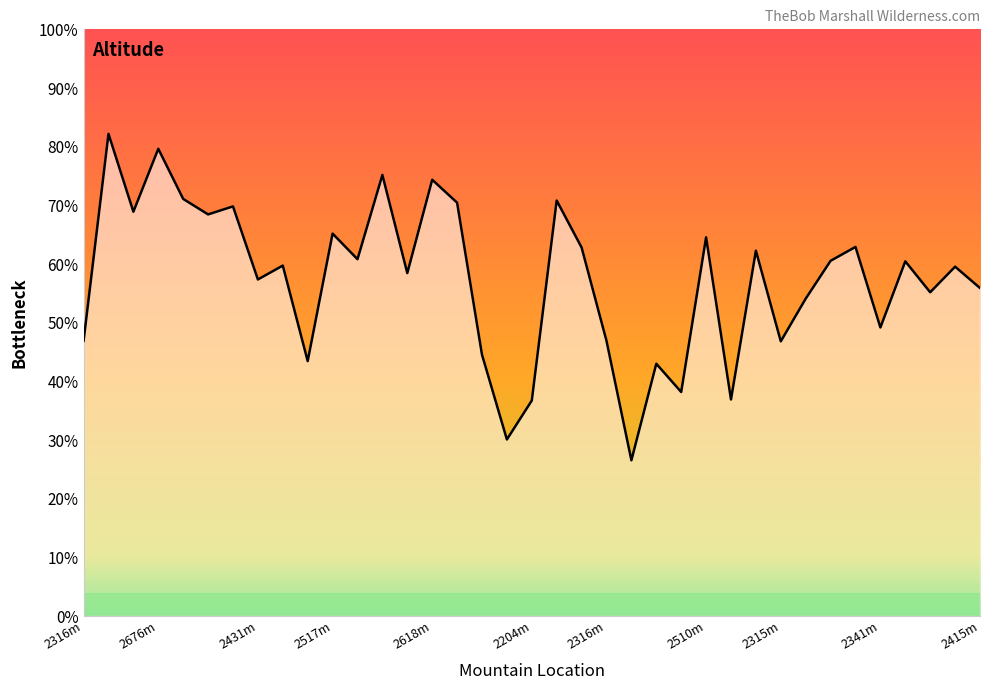

Does the chart display data point markers on the line(s)?

No